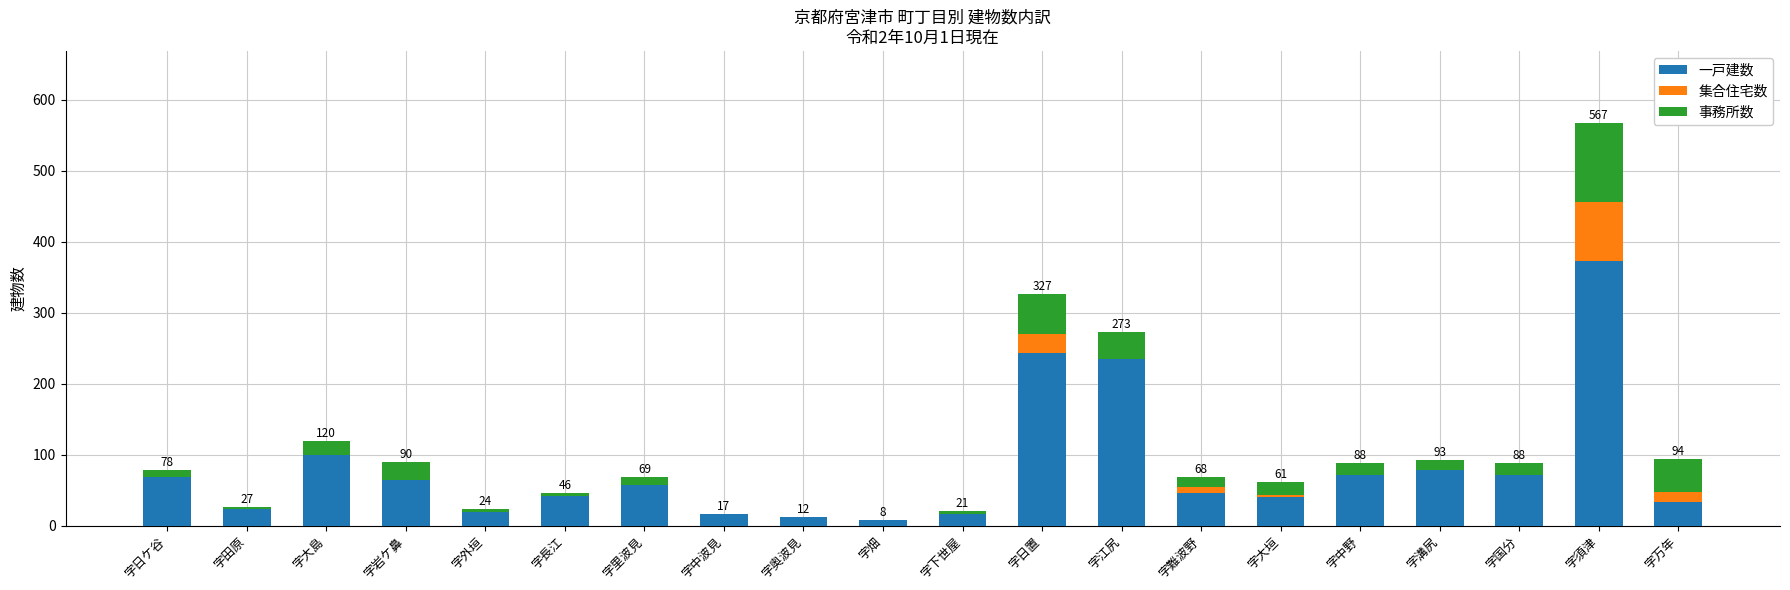

What is the highest value of the 一戸建数 series?

373